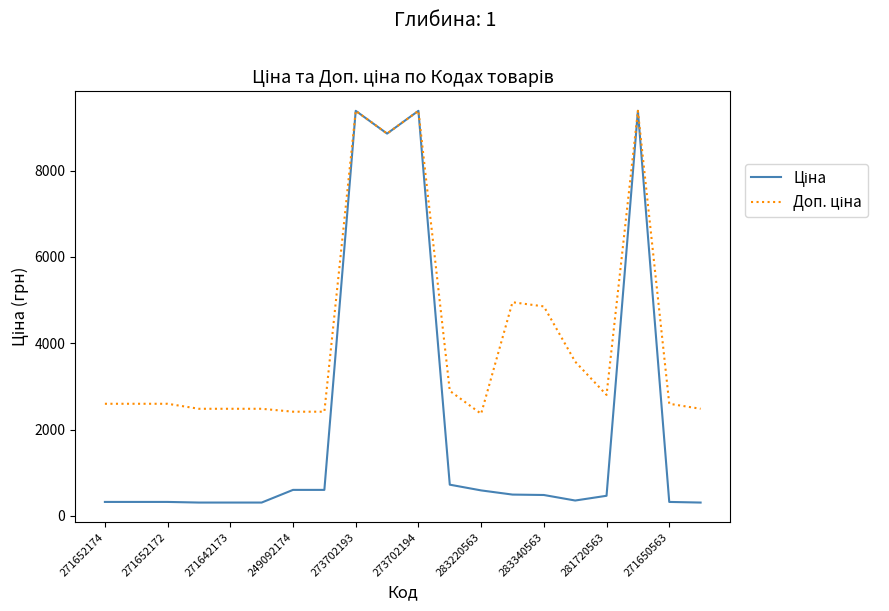

Does the chart have visible grid lines?

No